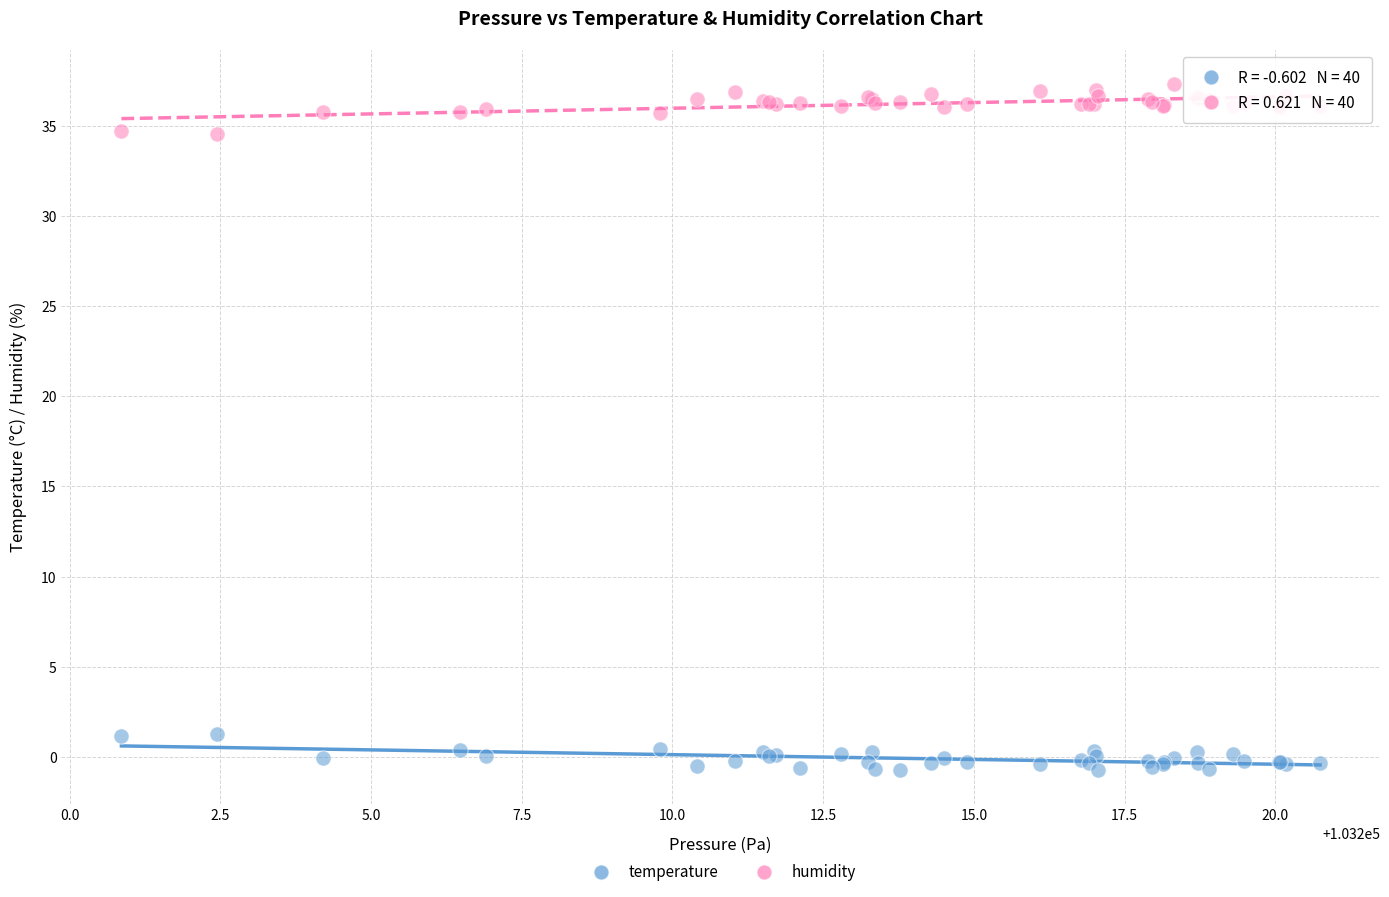

What are all the series names shown in the legend?

temperature, humidity